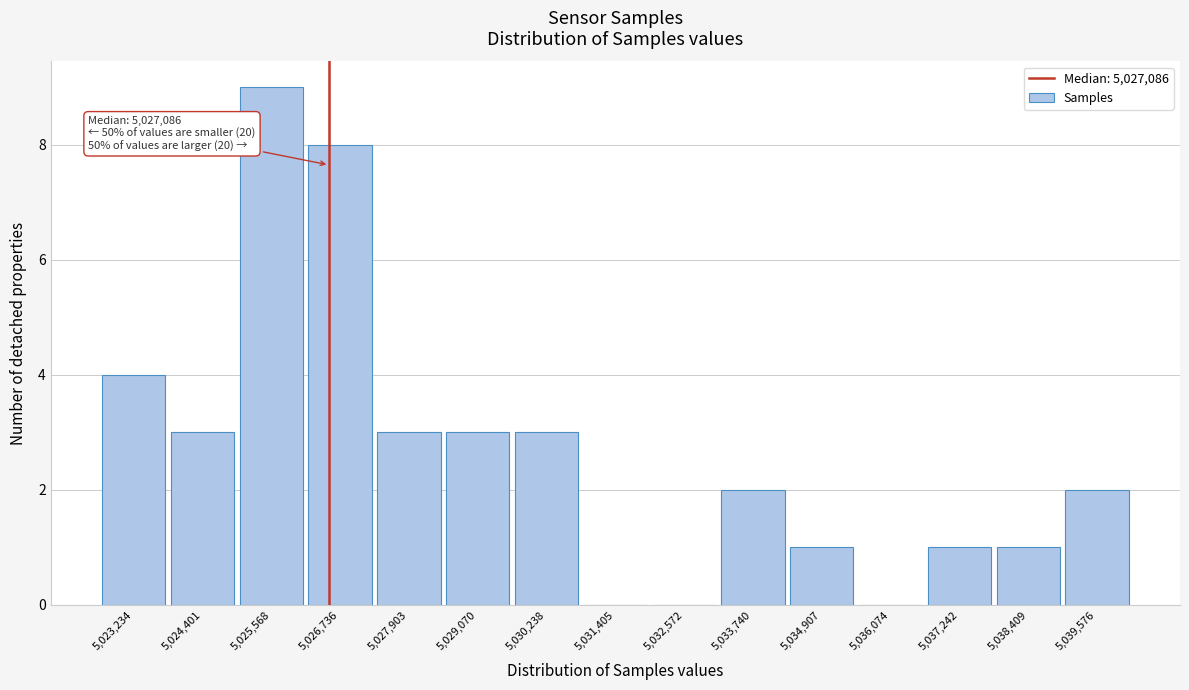

Reading left to right, list all the values displayed in this chart.

5,023,234=4	5,024,401=3	5,025,568=9	5,026,736=8	5,027,903=3	5,029,070=3	5,030,238=3	5,031,405=0	5,032,572=0	5,033,740=2	5,034,907=1	5,036,074=0	5,037,242=1	5,038,409=1	5,039,576=2